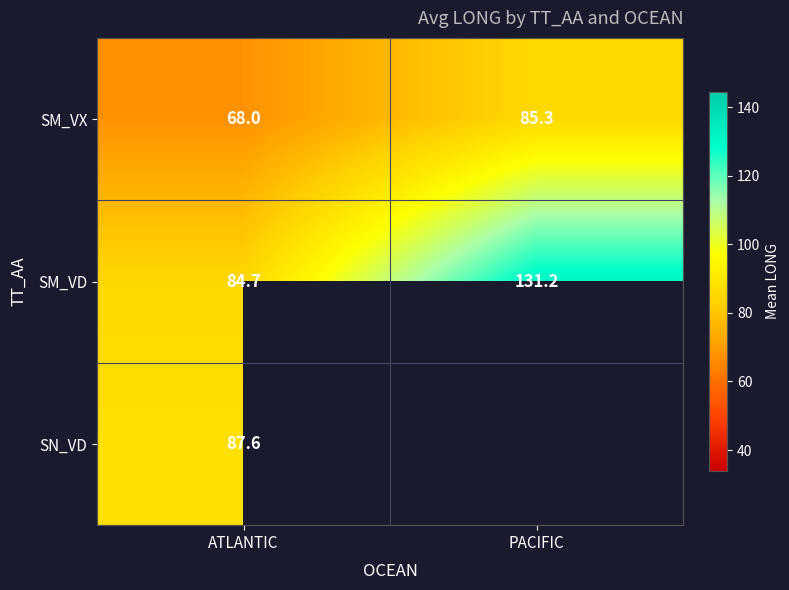

At which label is SM_VX closest to 76?

ATLANTIC